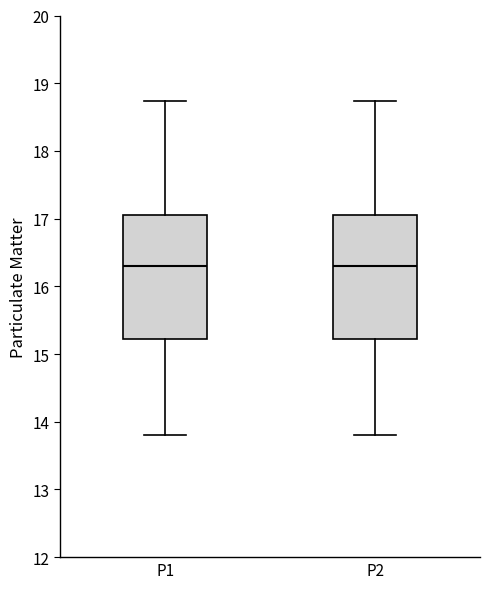

Reading left to right, transcribe this box plot: for each box, give where its median line is, the range the box spans, and where its two whiskers end, as read against the y-axis. The values are not printed on the chart, so give them approximately, as read against the axis.

P1: median 16.3, box 15.2 to 17.1, whiskers 13.8 to 18.7
P2: median 16.3, box 15.2 to 17.1, whiskers 13.8 to 18.7